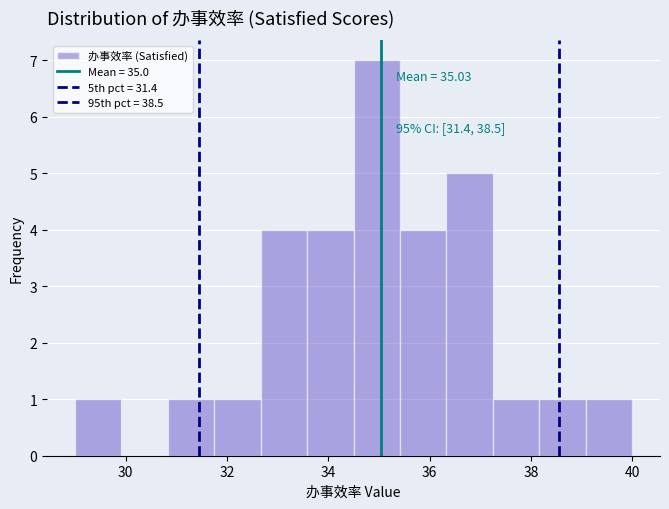

Which range on the x-axis has the tallest bar?

34.6 to 35.4